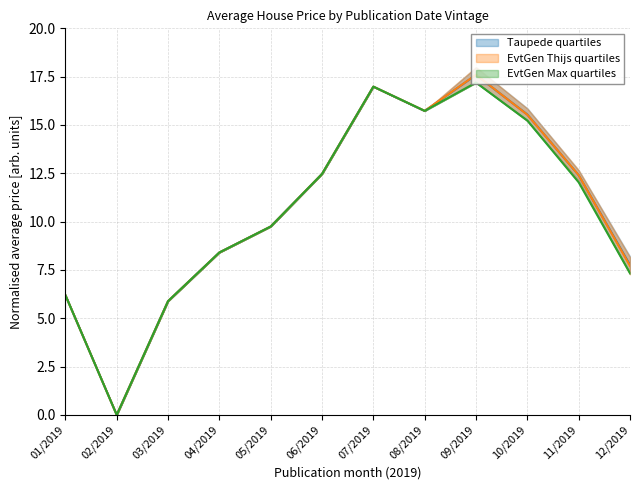

Rank the categories by Average Price (Oct pub) value from lowest to highest.

02/2019, 03/2019, 01/2019, 12/2019, 04/2019, 05/2019, 11/2019, 06/2019, 10/2019, 08/2019, 07/2019, 09/2019